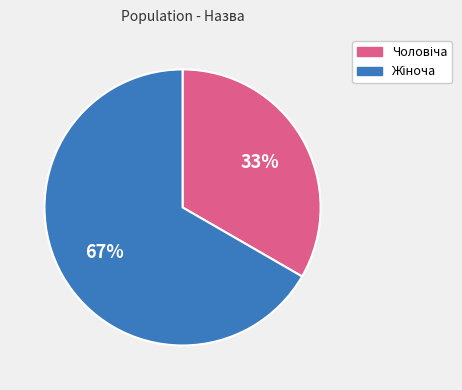

Does any single category account for the majority?

Yes